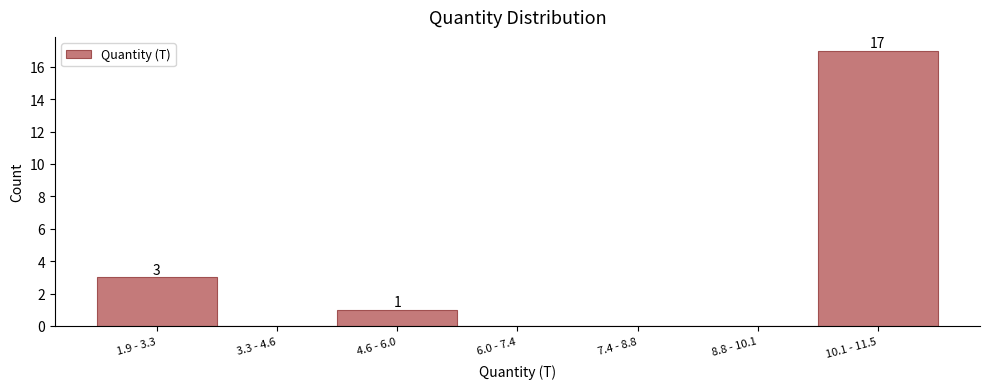

Reading left to right, list all the values displayed in this chart.

1.9 - 3.3=3	3.3 - 4.6=0	4.6 - 6.0=1	6.0 - 7.4=0	7.4 - 8.8=0	8.8 - 10.1=0	10.1 - 11.5=17